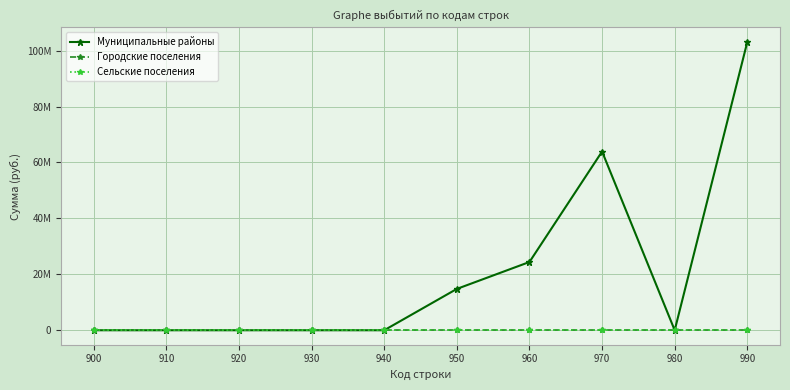

Reading left to right, transcribe all the data shown in this chart.

Муниципальные районы: 0.0	0.0	0.0	0.0	0.0	14785232.0	24410307.5	63910229.5	0.0	103105769.0
Городские поселения: 0.0	0.0	0.0	0.0	0.0	0.0	0.0	0.0	0.0	0.0
Сельские поселения: 0.0	0.0	0.0	0.0	0.0	0.0	0.0	0.0	0.0	0.0